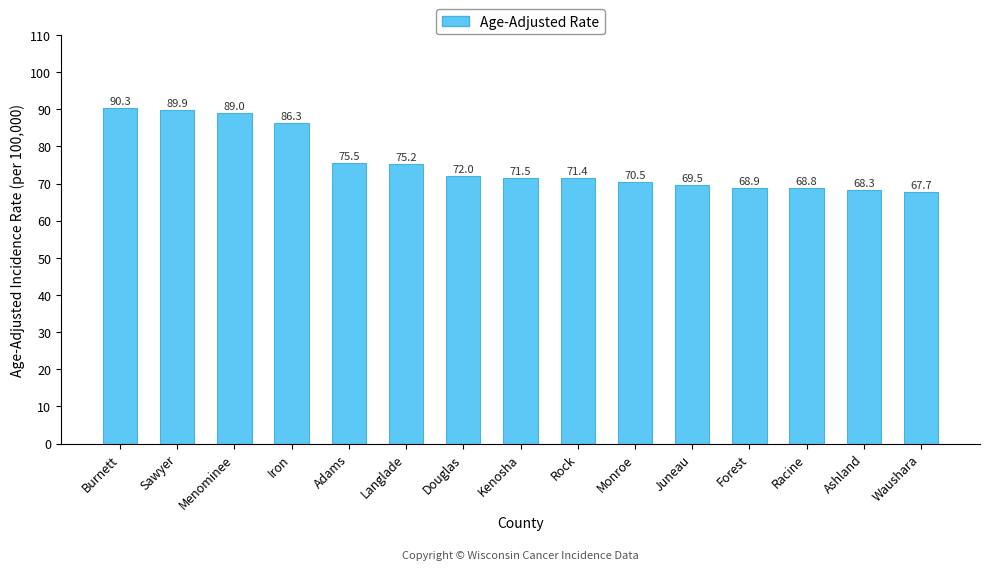

What is the value of the 3rd bar from the left?

89.0